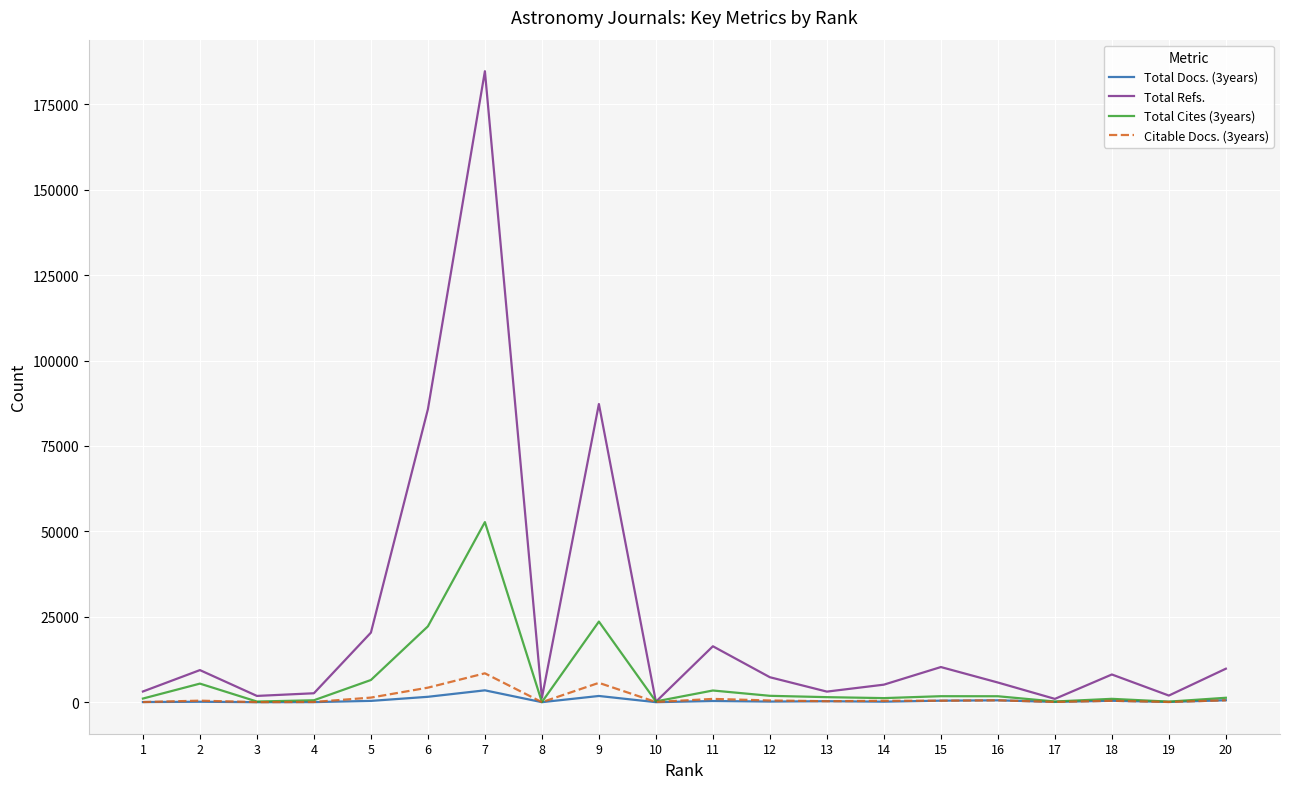

The value of Total Cites (3years) at 5 is 6492. True or false?

True